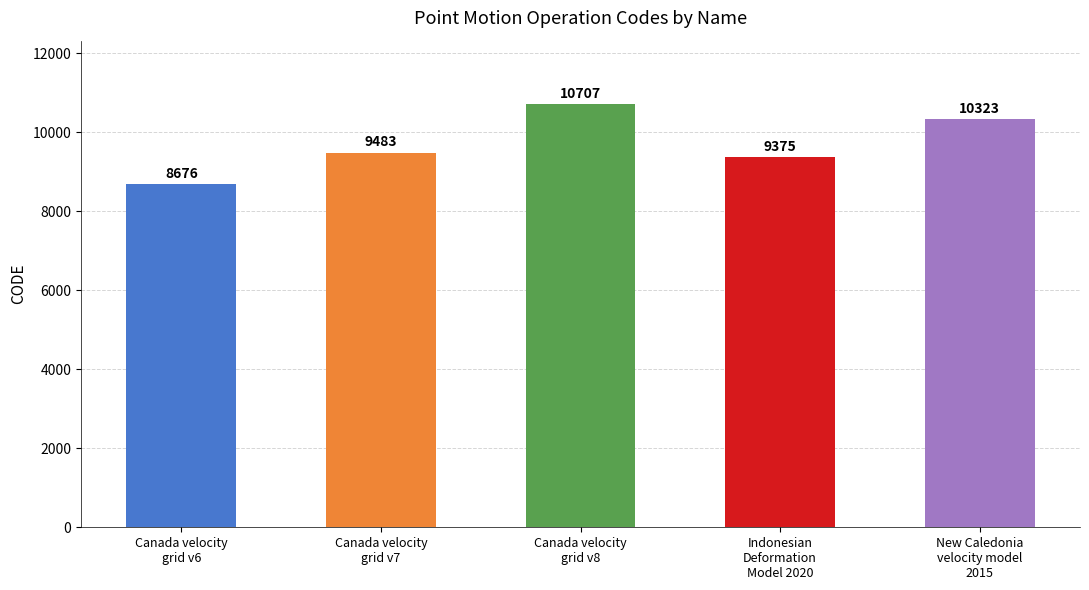

Approximately how many times larger is the value at Canada velocity
grid v6 compared to New Caledonia
velocity model
2015?

0.8